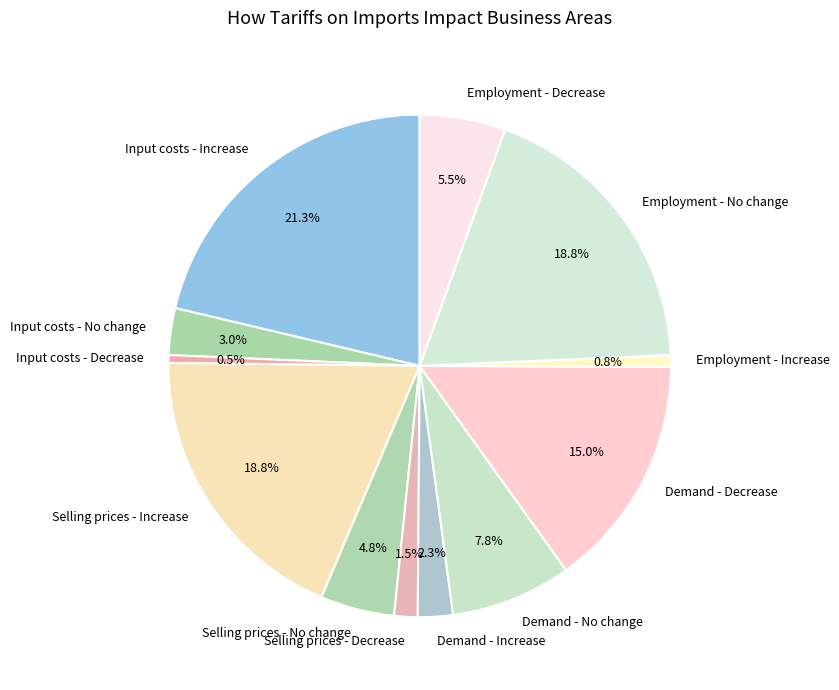

How many segments does this pie chart have?

12